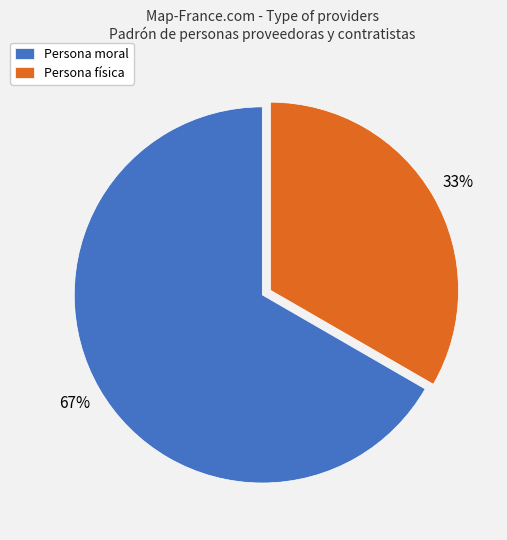

The Persona moral slice represents 73% of the pie. True or false?

False